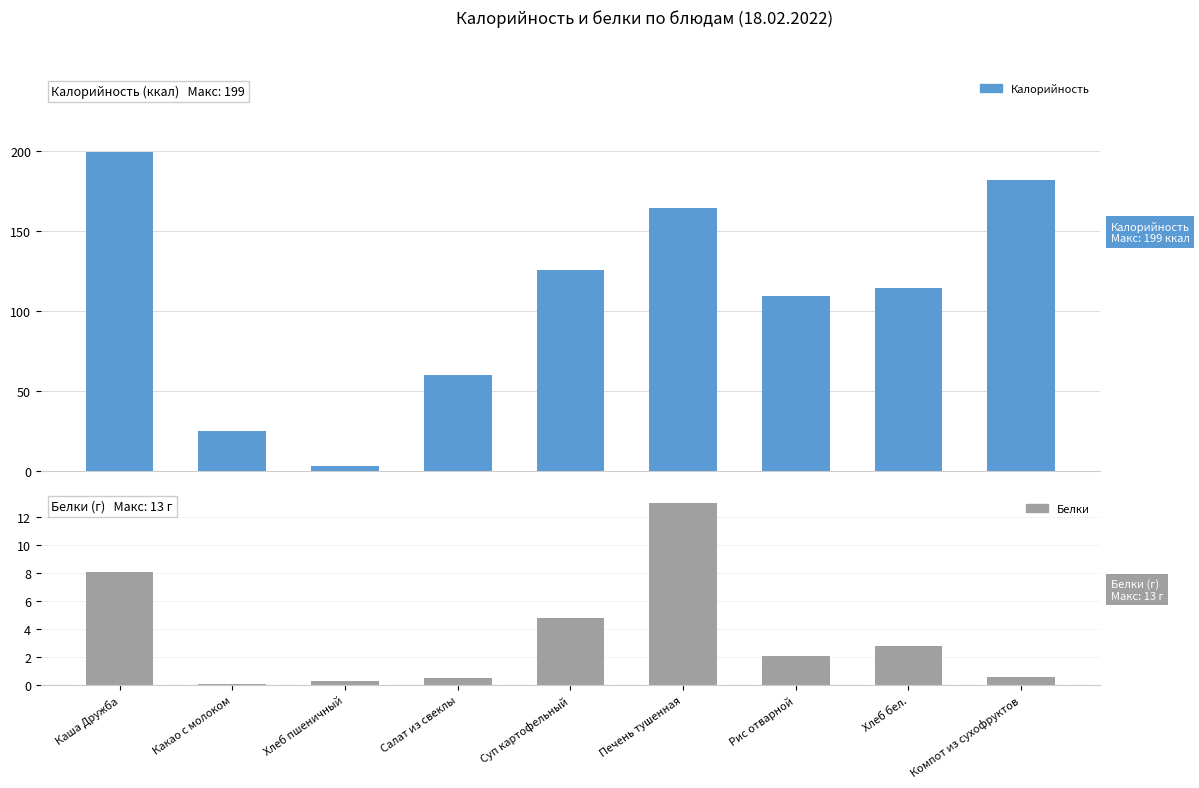

What is the smallest value displayed?

0.1